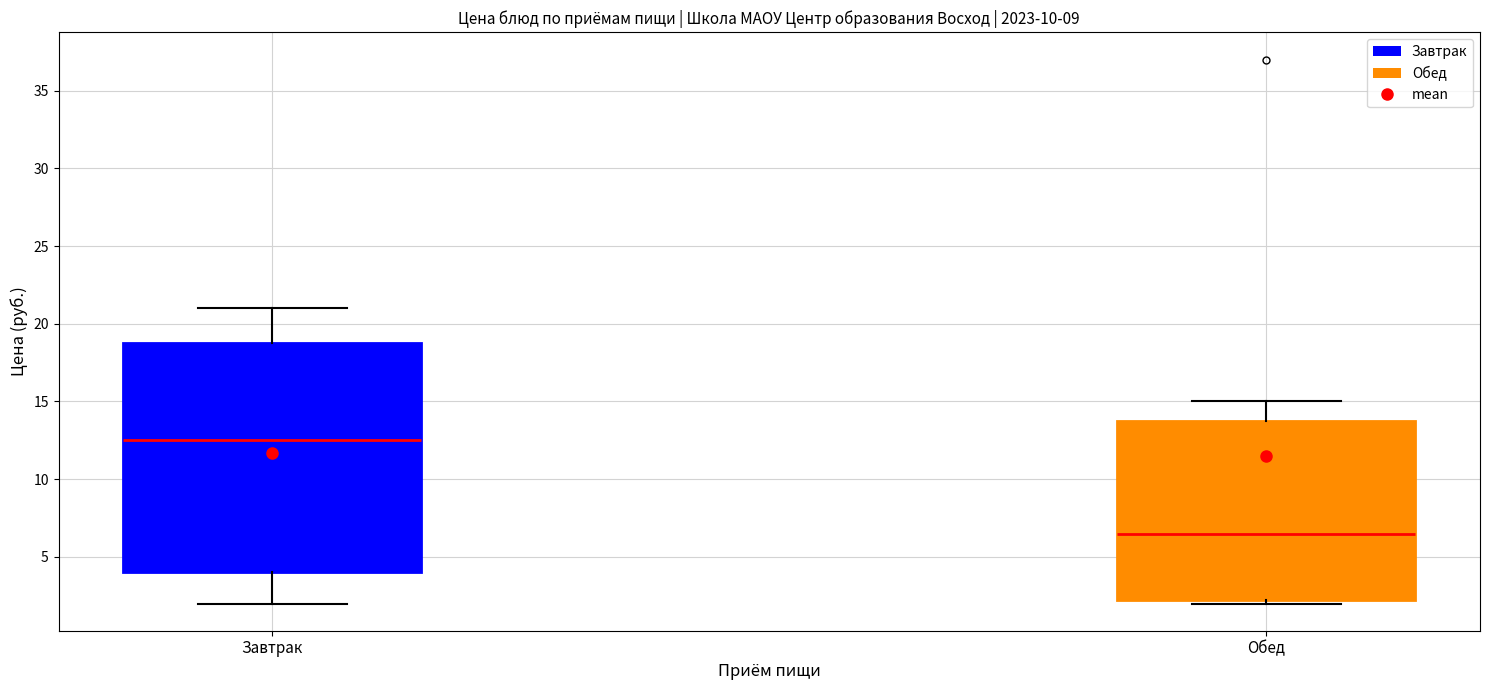

Which box's median line is the highest?

Завтрак